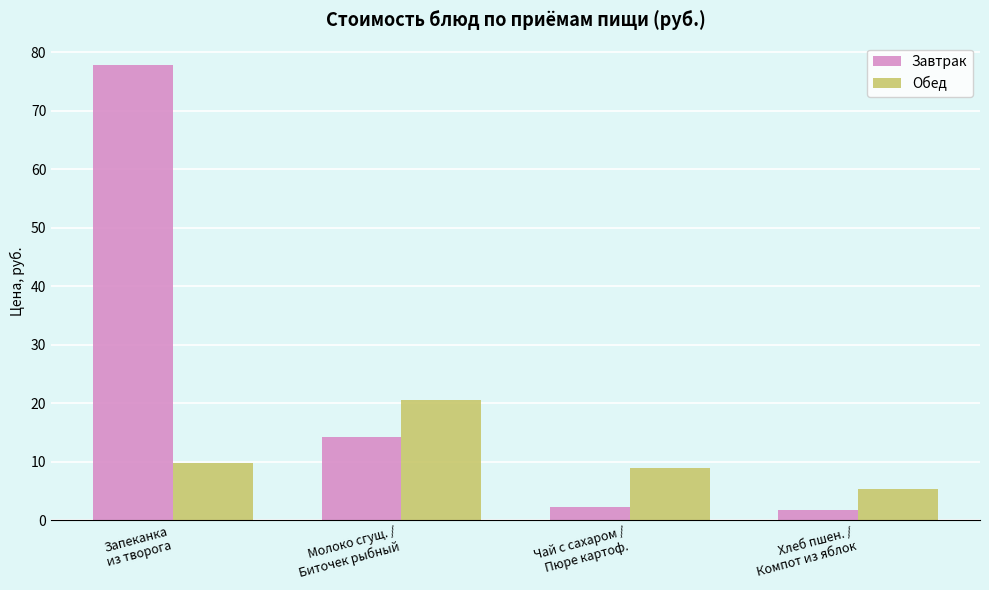

What is the maximum value shown in the chart?

77.7